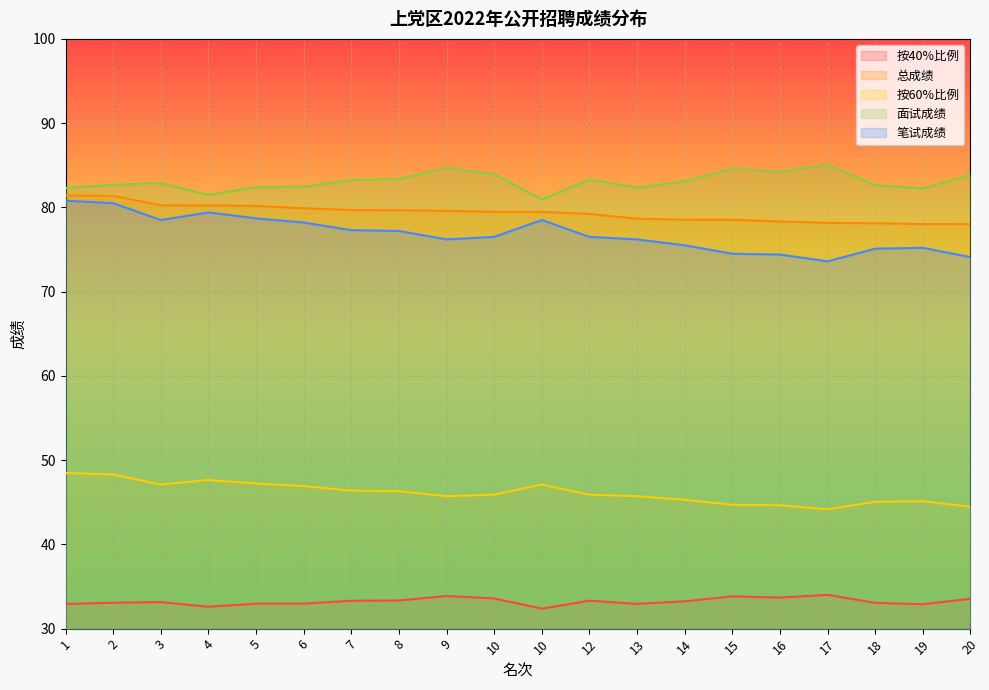

Which category has the highest value in the 总成绩 series?

1